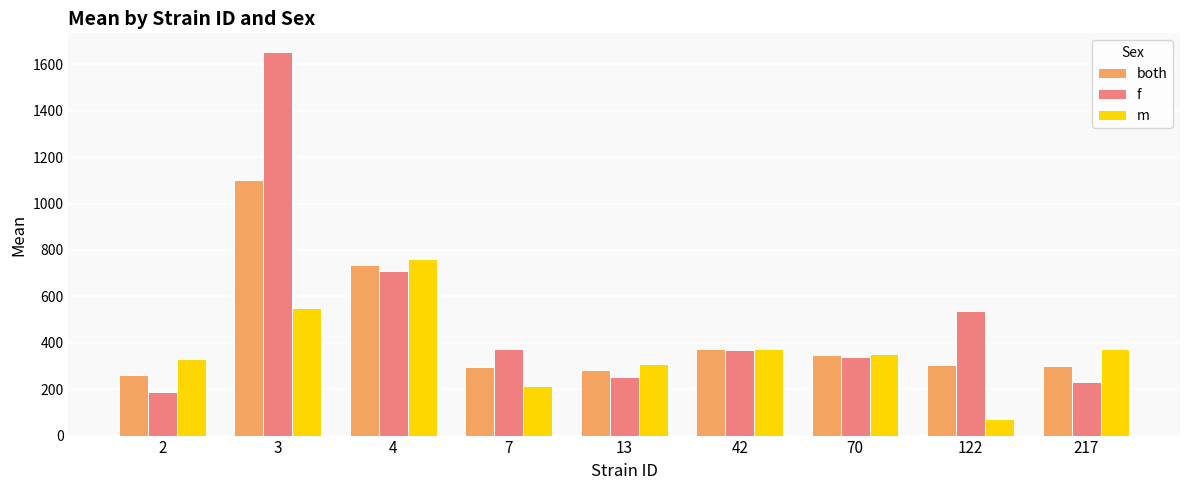

What is the maximum value for both?

1099.9